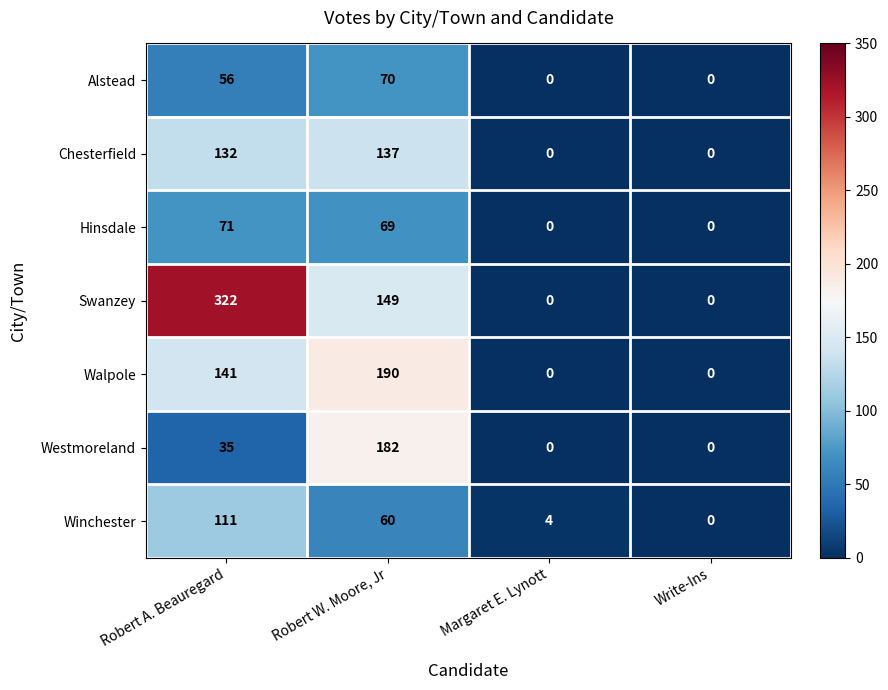

Reading right to left, list all the values displayed in this chart.

Alstead: 0	0	70	56
Chesterfield: 0	0	137	132
Hinsdale: 0	0	69	71
Swanzey: 0	0	149	322
Walpole: 0	0	190	141
Westmoreland: 0	0	182	35
Winchester: 0	4	60	111